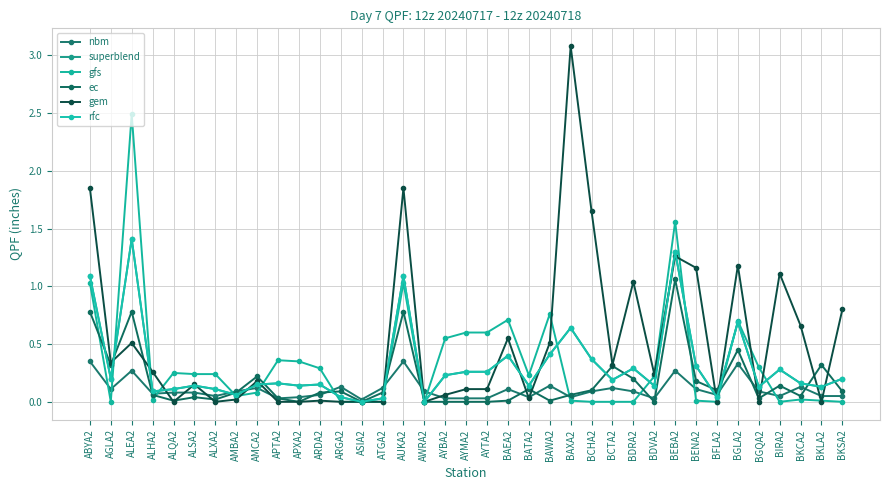

Which series ends up on top after the final intersection of ec and superblend?

superblend